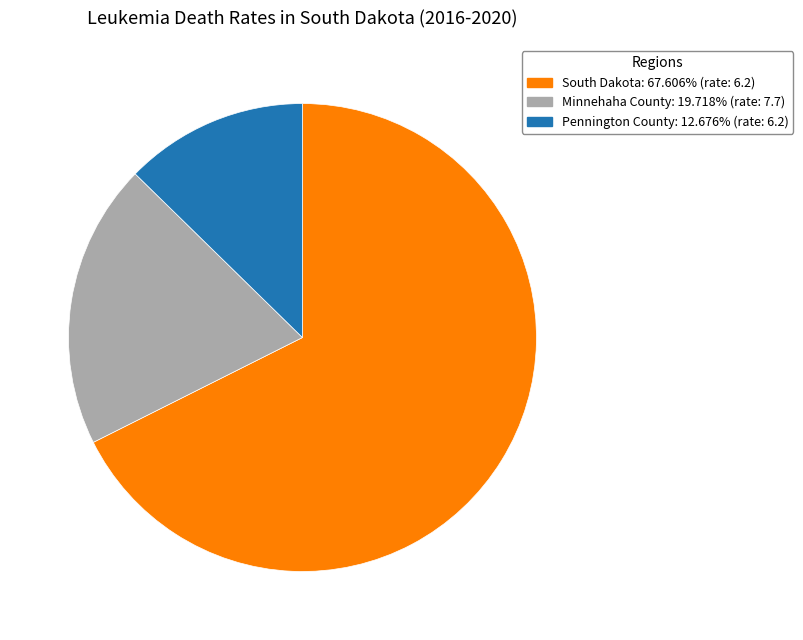

The South Dakota slice represents 54% of the pie. True or false?

False